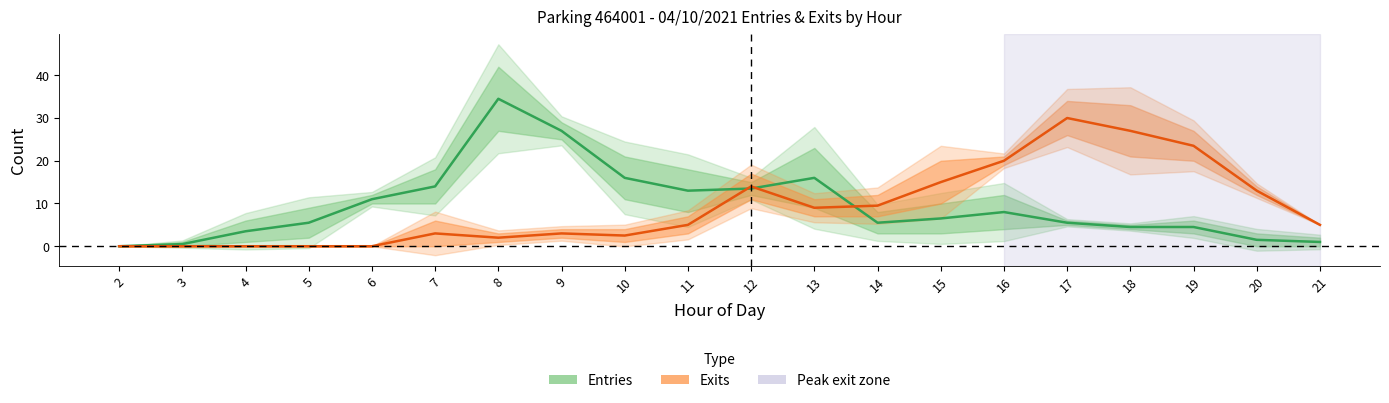

List the labels in order of Entries (mid) value, largest first.

8, 9, 10, 13, 7, 12, 11, 6, 16, 15, 5, 14, 17, 18, 19, 4, 20, 21, 3, 2